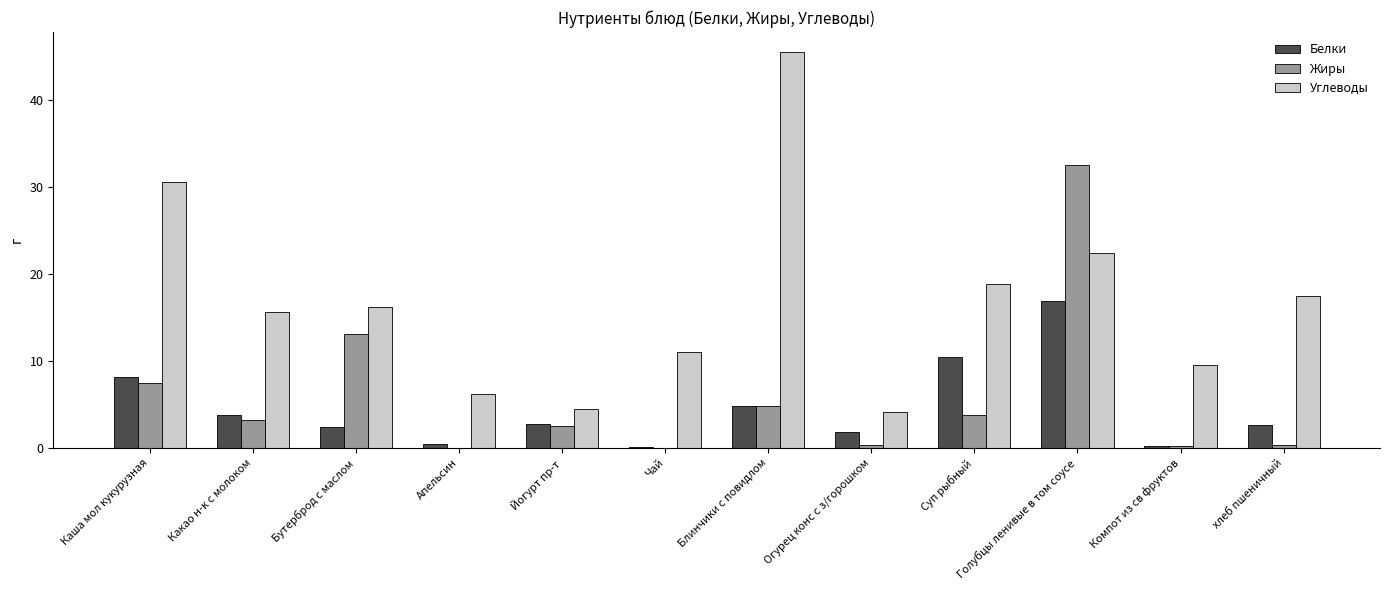

The Углеводы series shows 45.5 at Блинчики с повидлом. True or false?

True